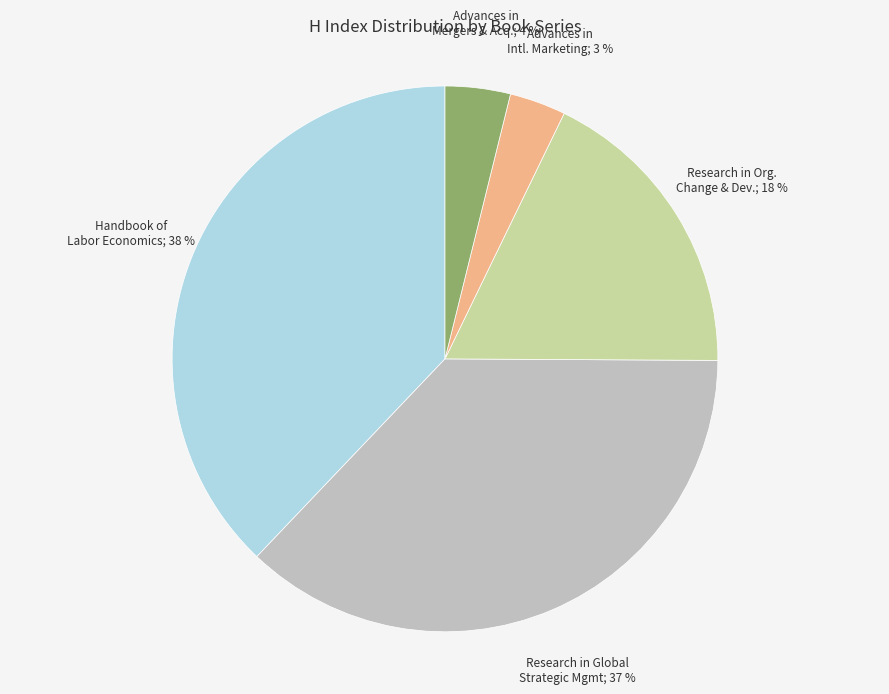

How many slices are in this pie chart?

5